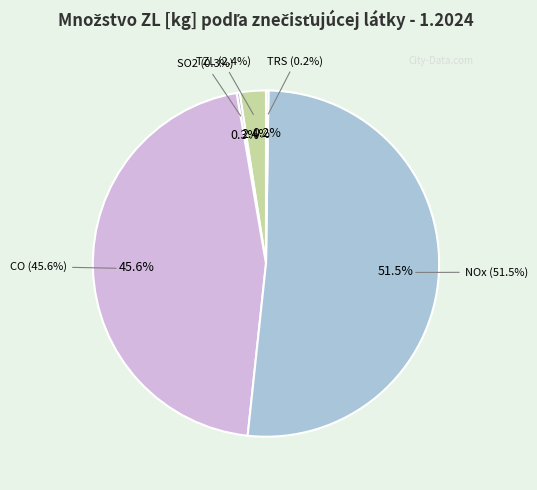

Which category has the smallest portion of the pie?

TRS